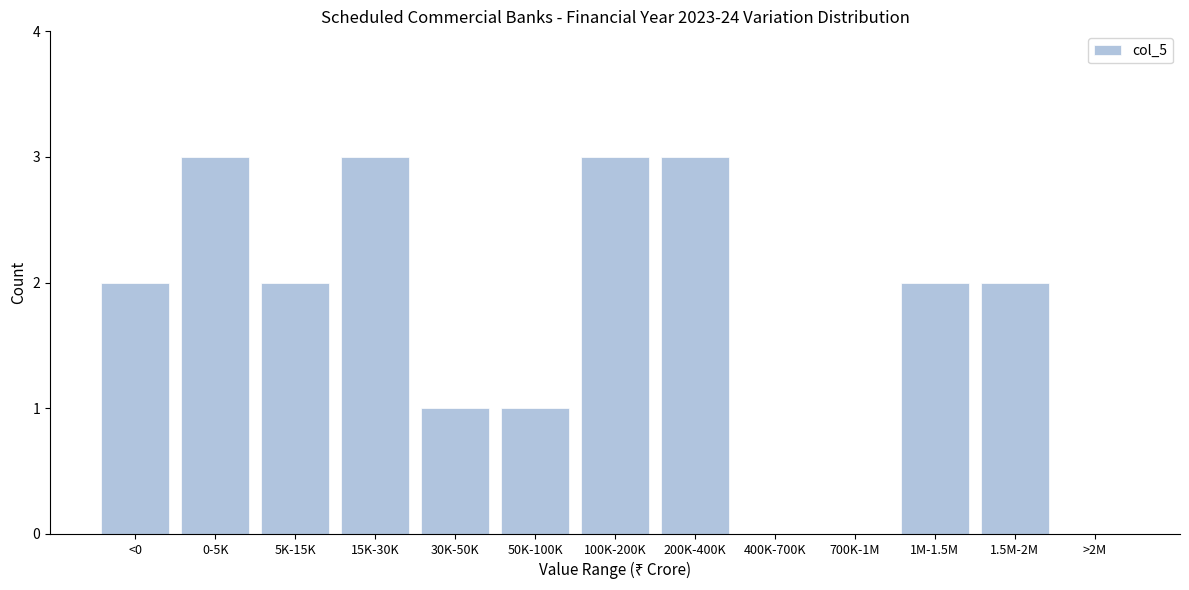

Reading left to right, list all the values displayed in this chart.

<0=2	0-5K=3	5K-15K=2	15K-30K=3	30K-50K=1	50K-100K=1	100K-200K=3	200K-400K=3	400K-700K=0	700K-1M=0	1M-1.5M=2	1.5M-2M=2	>2M=0